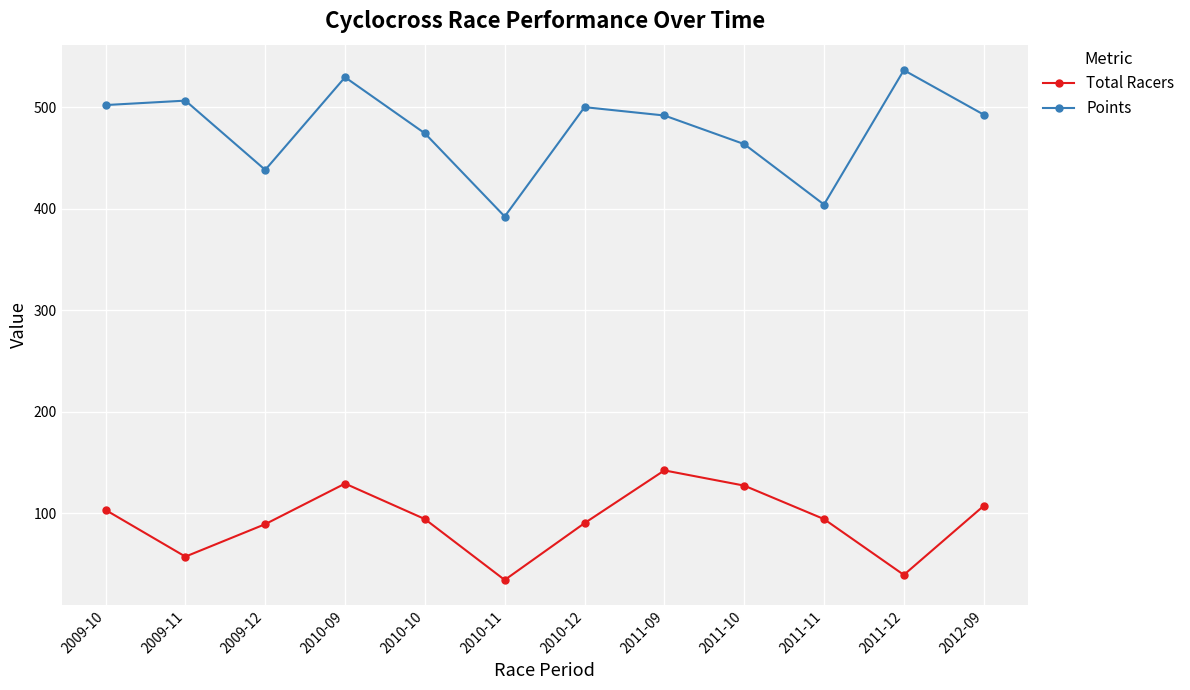

At which category does Total Racers reach its first local peak?

2010-09